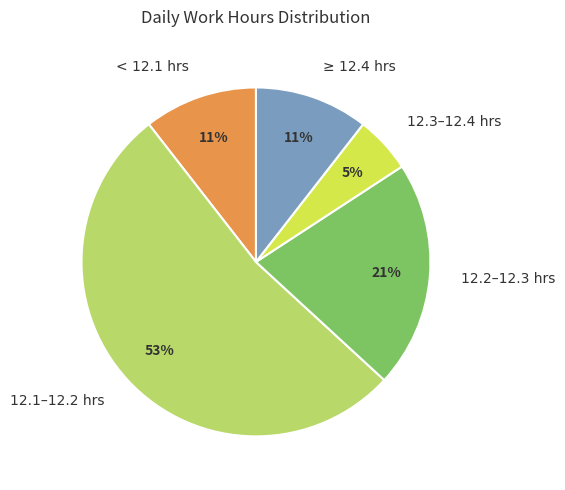

To the nearest percent, what portion does < 12.1 hrs represent?

11%